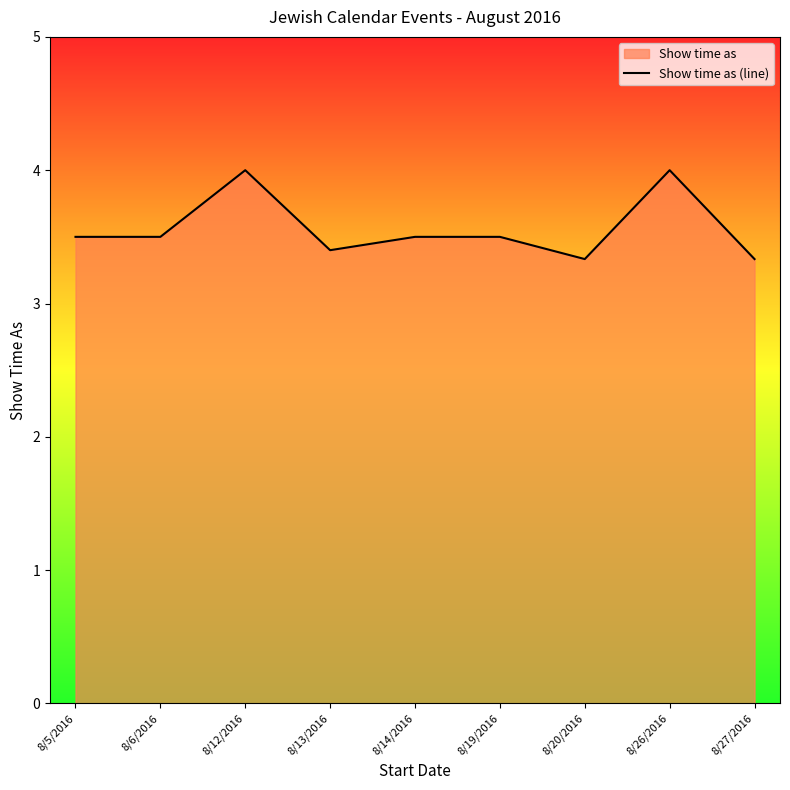

Is it true that the value at 8/14/2016 is 3.5?

True